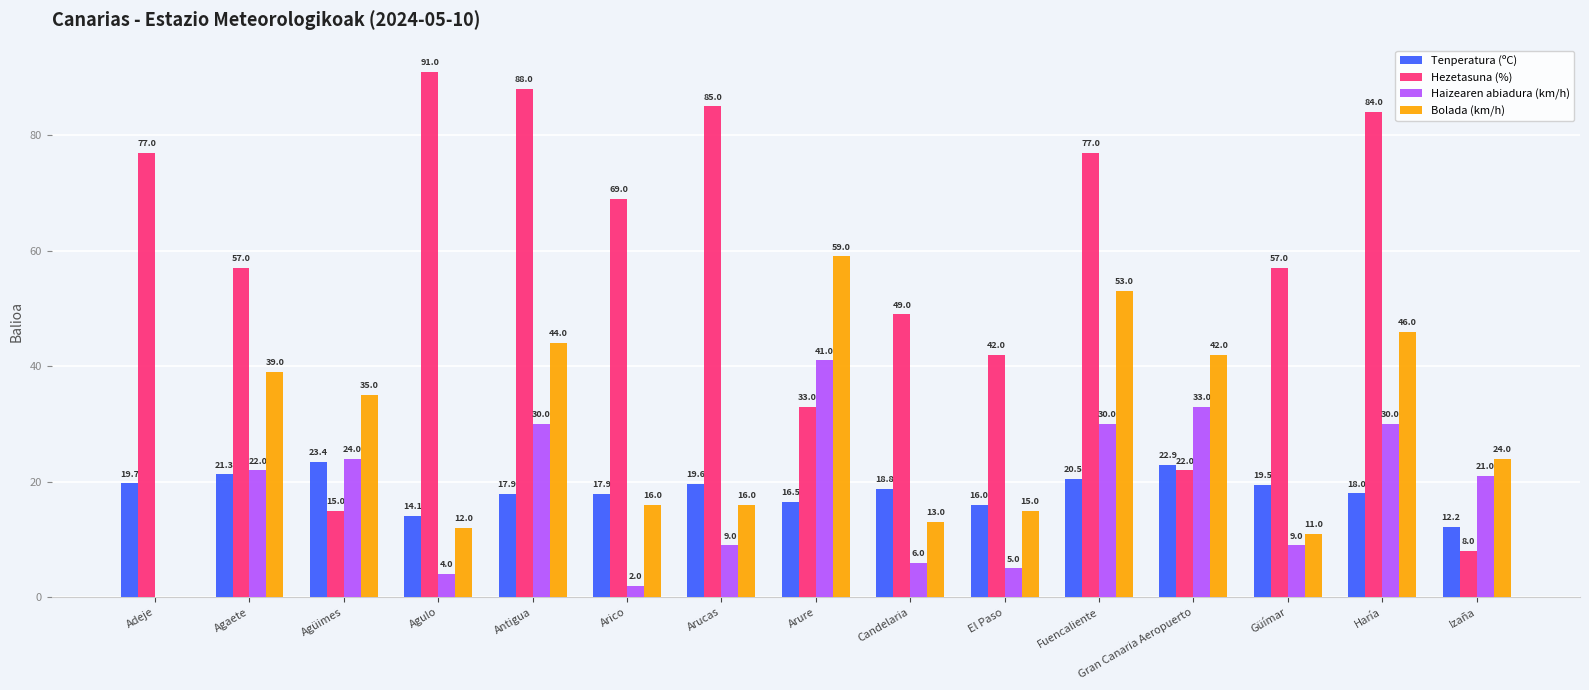

What is the approximate value of Hezetasuna (%) at Fuencaliente?

77.0